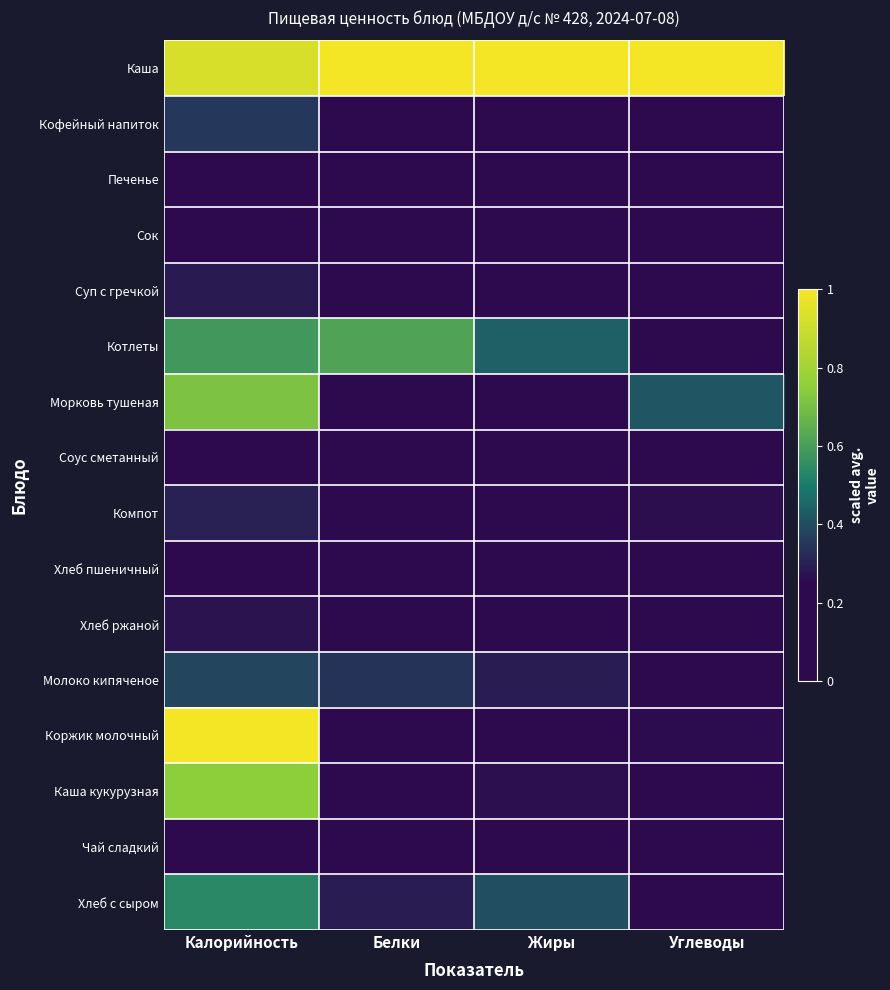

Reading left to right, list all the values displayed in this chart.

Каша: Калорийность=0.9	Белки=1.0	Жиры=1.0	Углеводы=1.0
Кофейный напиток: Калорийность=0.4	Белки=0.1	Жиры=0.1	Углеводы=0.2
Печенье: Калорийность=0.0	Белки=0.1	Жиры=0.2	Углеводы=0.1
Сок: Калорийность=0.2	Белки=0.0	Жиры=0.0	Углеводы=0.2
Суп с гречкой: Калорийность=0.3	Белки=0.1	Жиры=0.1	Углеводы=0.2
Котлеты: Калорийность=0.6	Белки=0.6	Жиры=0.4	Углеводы=0.1
Морковь тушеная: Калорийность=0.7	Белки=0.1	Жиры=0.2	Углеводы=0.4
Соус сметанный: Калорийность=0.0	Белки=0.0	Жиры=0.1	Углеводы=0.0
Компот: Калорийность=0.3	Белки=0.0	Жиры=0.0	Углеводы=0.3
Хлеб пшеничный: Калорийность=0.2	Белки=0.1	Жиры=0.0	Углеводы=0.2
Хлеб ржаной: Калорийность=0.3	Белки=0.2	Жиры=0.0	Углеводы=0.2
Молоко кипяченое: Калорийность=0.4	Белки=0.3	Жиры=0.3	Углеводы=0.1
Коржик молочный: Калорийность=1.0	Белки=0.1	Жиры=0.2	Углеводы=0.3
Каша кукурузная: Калорийность=0.7	Белки=0.2	Жиры=0.3	Углеводы=0.0
Чай сладкий: Калорийность=0.1	Белки=0.0	Жиры=0.0	Углеводы=0.1
Хлеб с сыром: Калорийность=0.5	Белки=0.3	Жиры=0.4	Углеводы=0.2